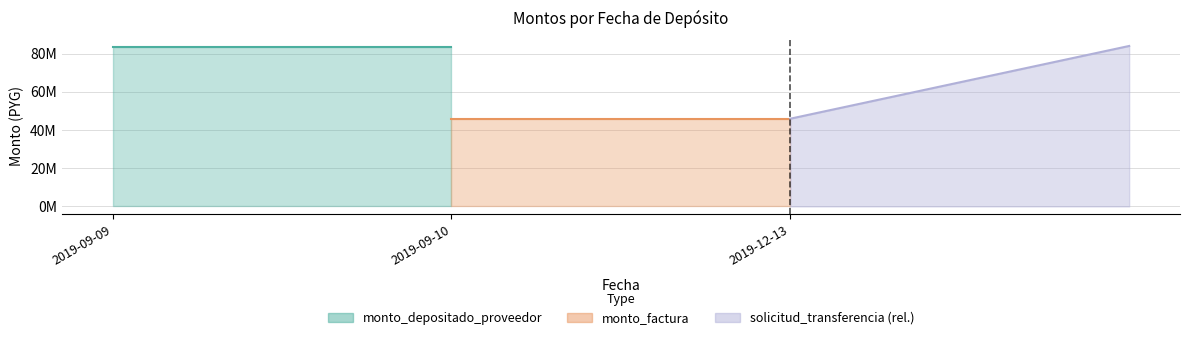

What is the label of the 2nd point from the right?

2019-09-10